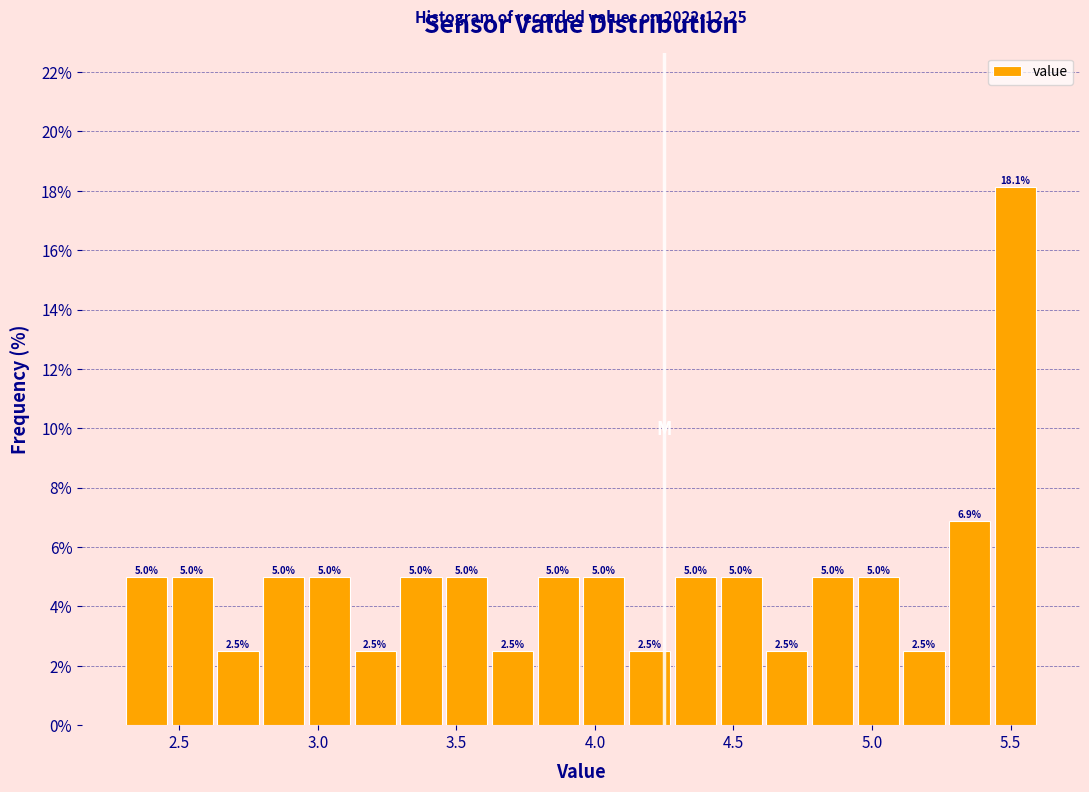

Around what value on the x-axis is the tallest bar? Give the approximate position of its centre, as read against the axis.

5.50